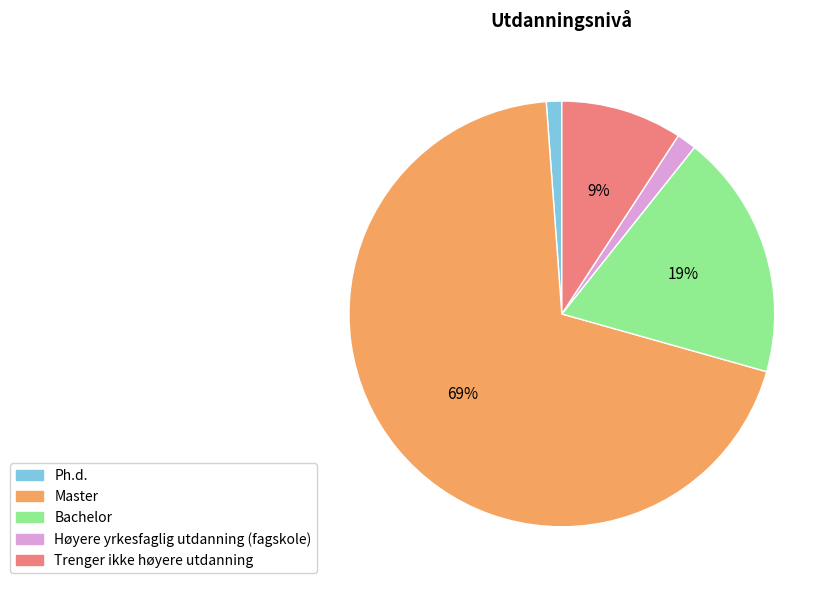

What is the largest slice in the pie chart?

Master